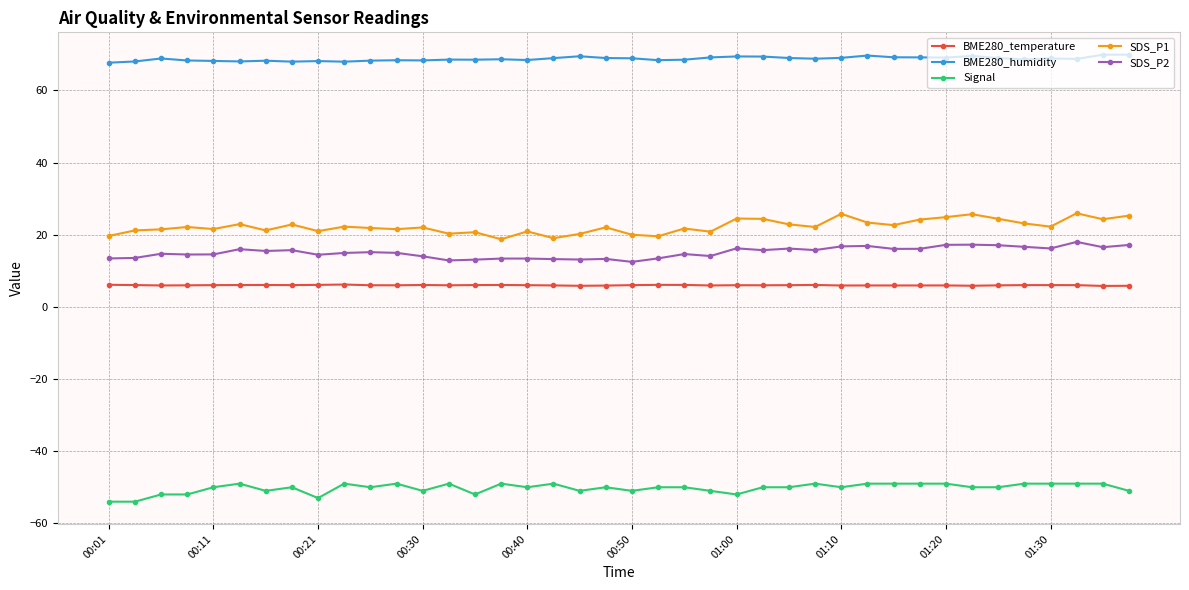

Rank the series by their maximum value, from highest to lowest.

BME280_humidity, SDS_P1, SDS_P2, BME280_temperature, Signal